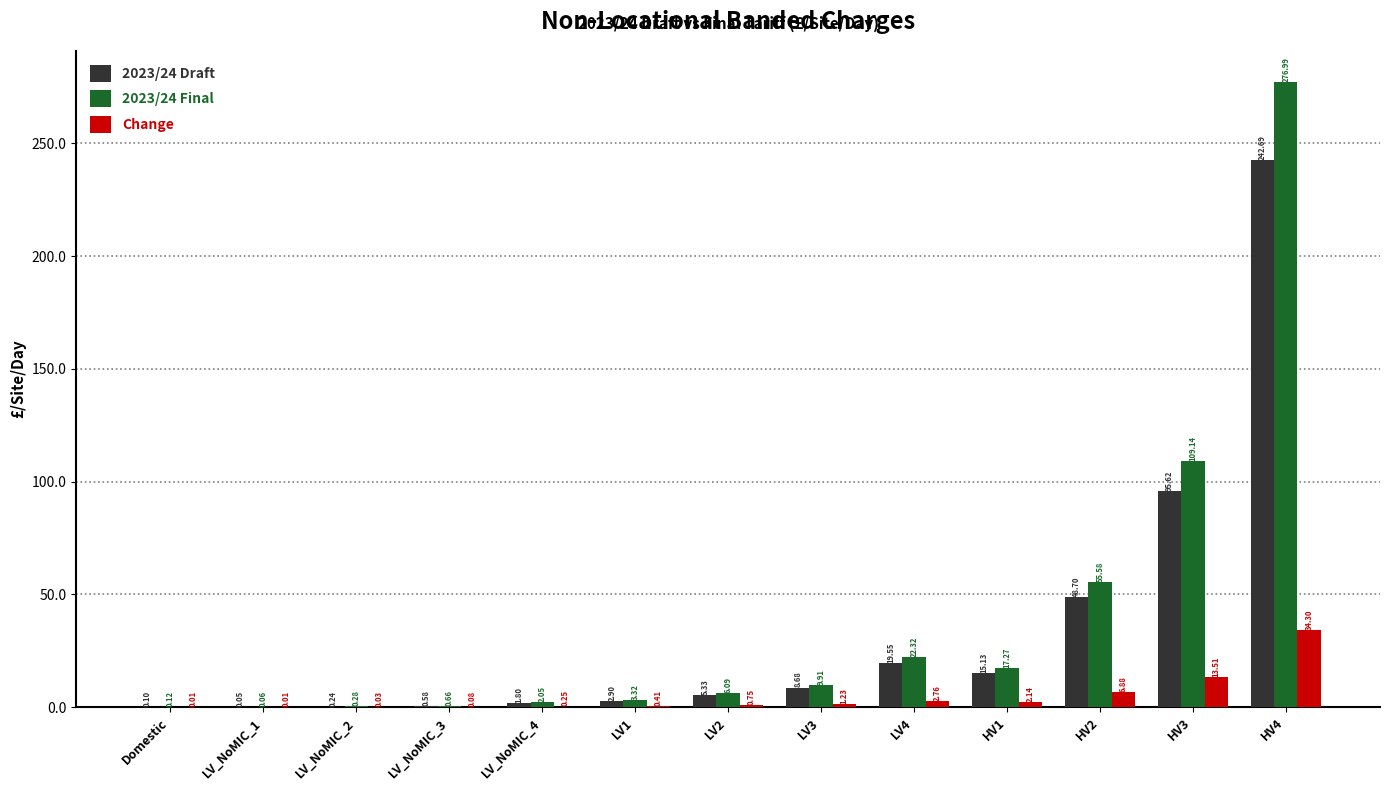

Is the value of 2023/24 Draft at LV1 greater than the value of 2023/24 Final at LV_NoMIC_2?

Yes